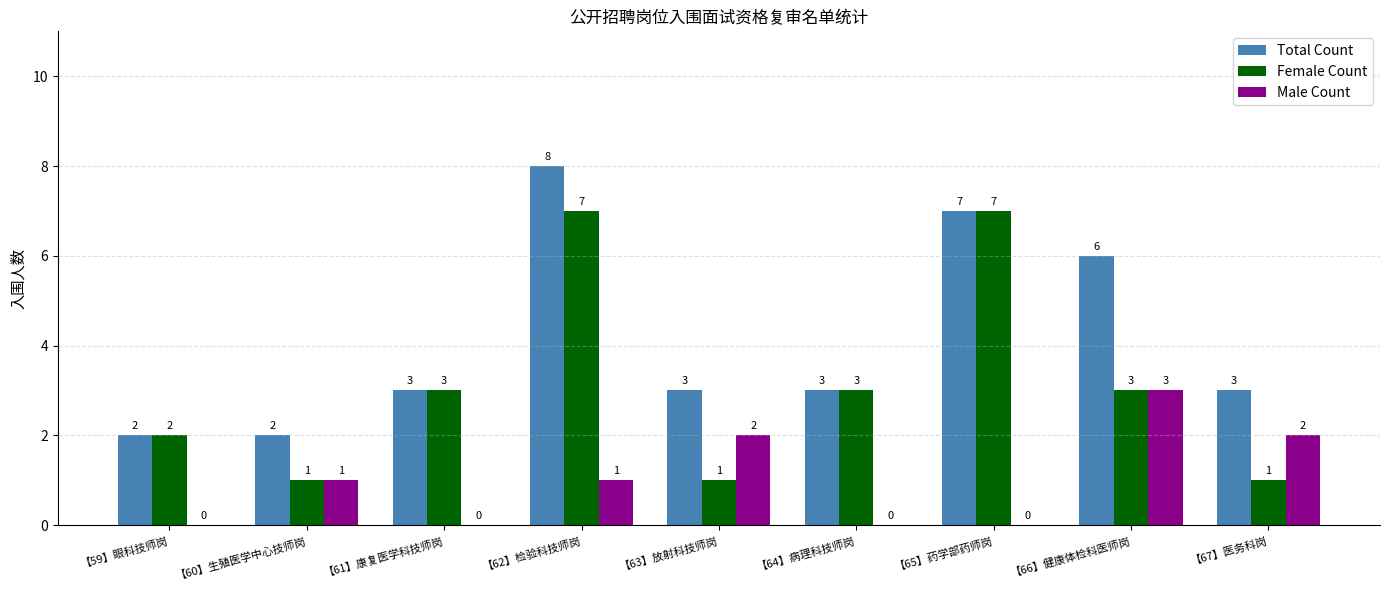

Read the Female Count value at 【63】放射科技师岗.

1